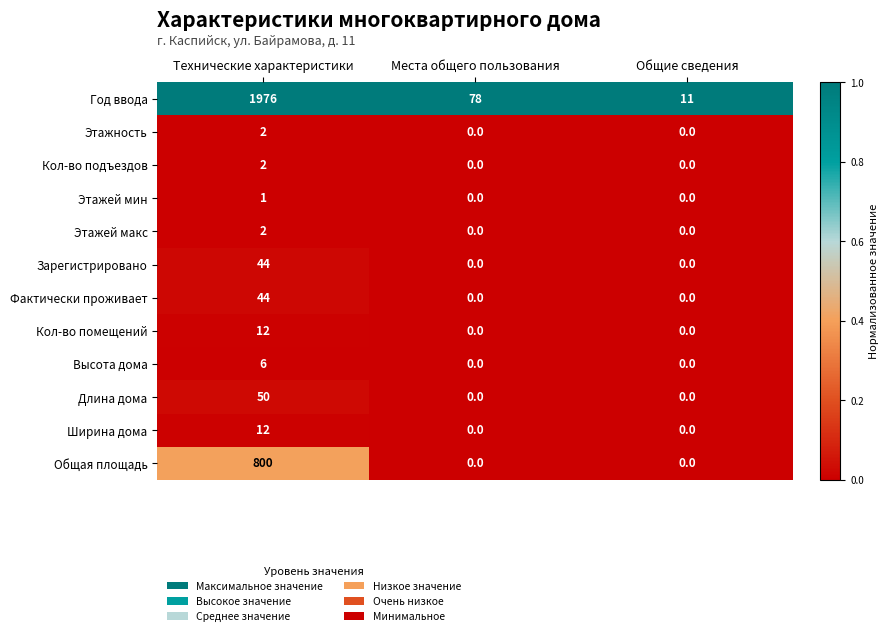

What is the highest value of the Год ввода series?

1976